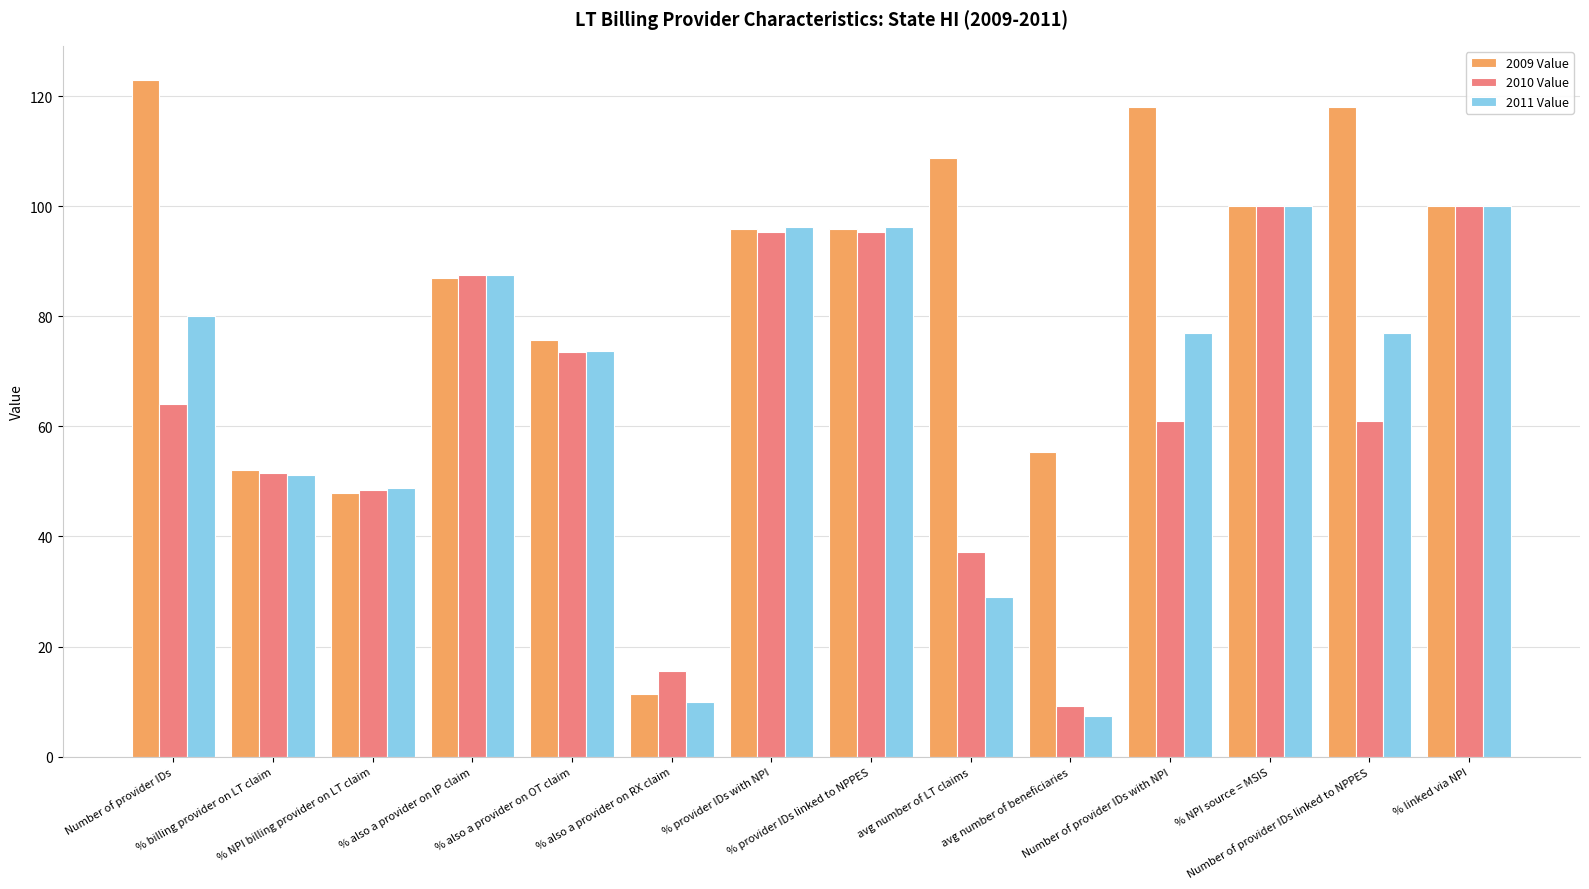

What value does the 2011 Value series have at % also a provider on RX claim?

10.0